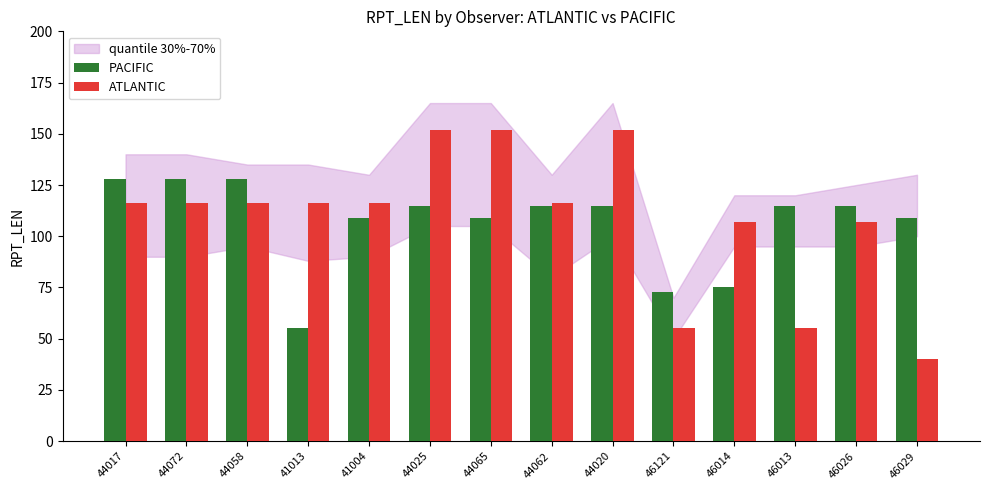

The ATLANTIC series shows 257 at 44020. True or false?

False